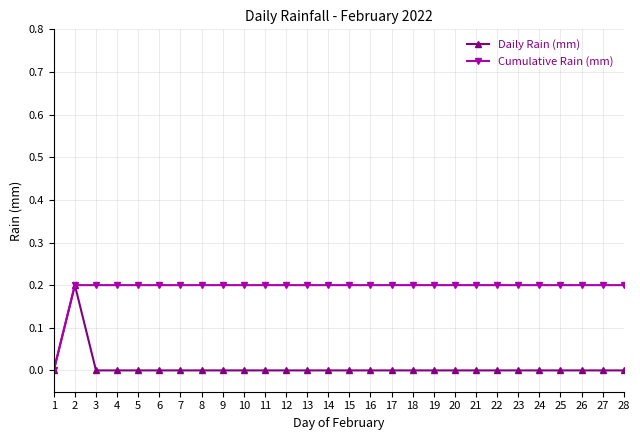

Between 1 and 14, which series saw the biggest shift?

Cumulative Rain (mm)